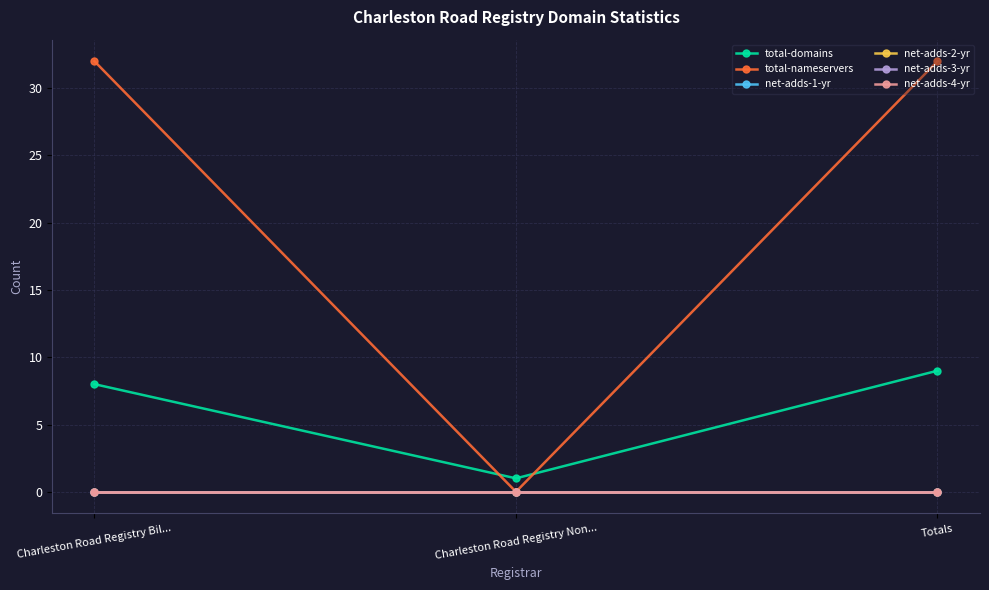

What is the approximate value of total-nameservers at Totals, to the nearest 5?

30